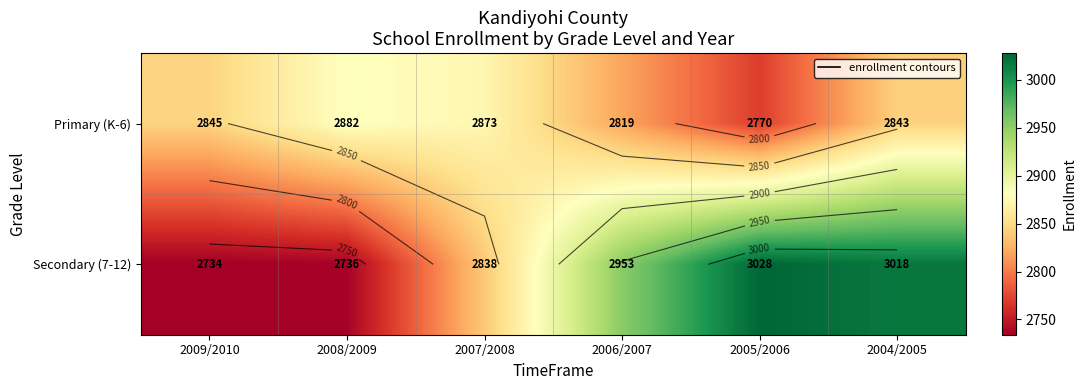

At which label does Primary (K-6) reach its peak?

2008/2009